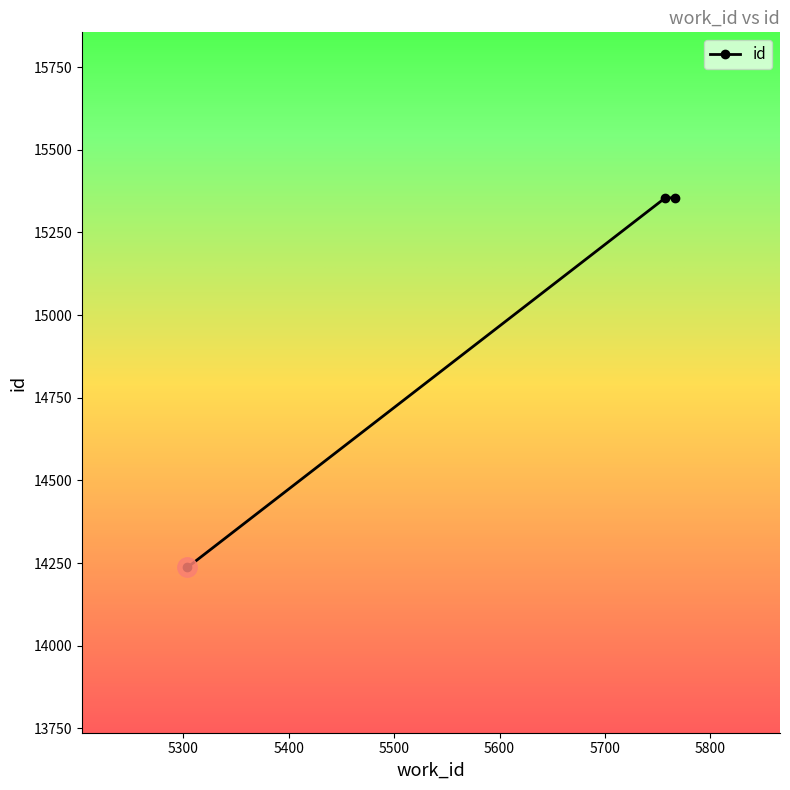

What is the smallest value displayed?

14237